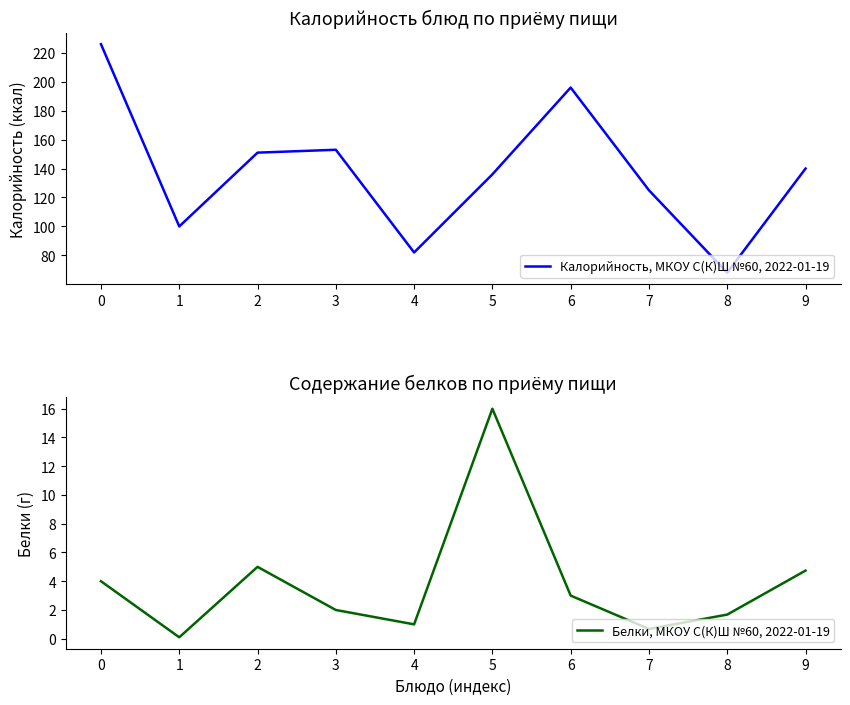

What are all the series names shown in the legend?

Калорийность, МКОУ С(К)Ш №60, 2022-01-19, Белки, МКОУ С(К)Ш №60, 2022-01-19